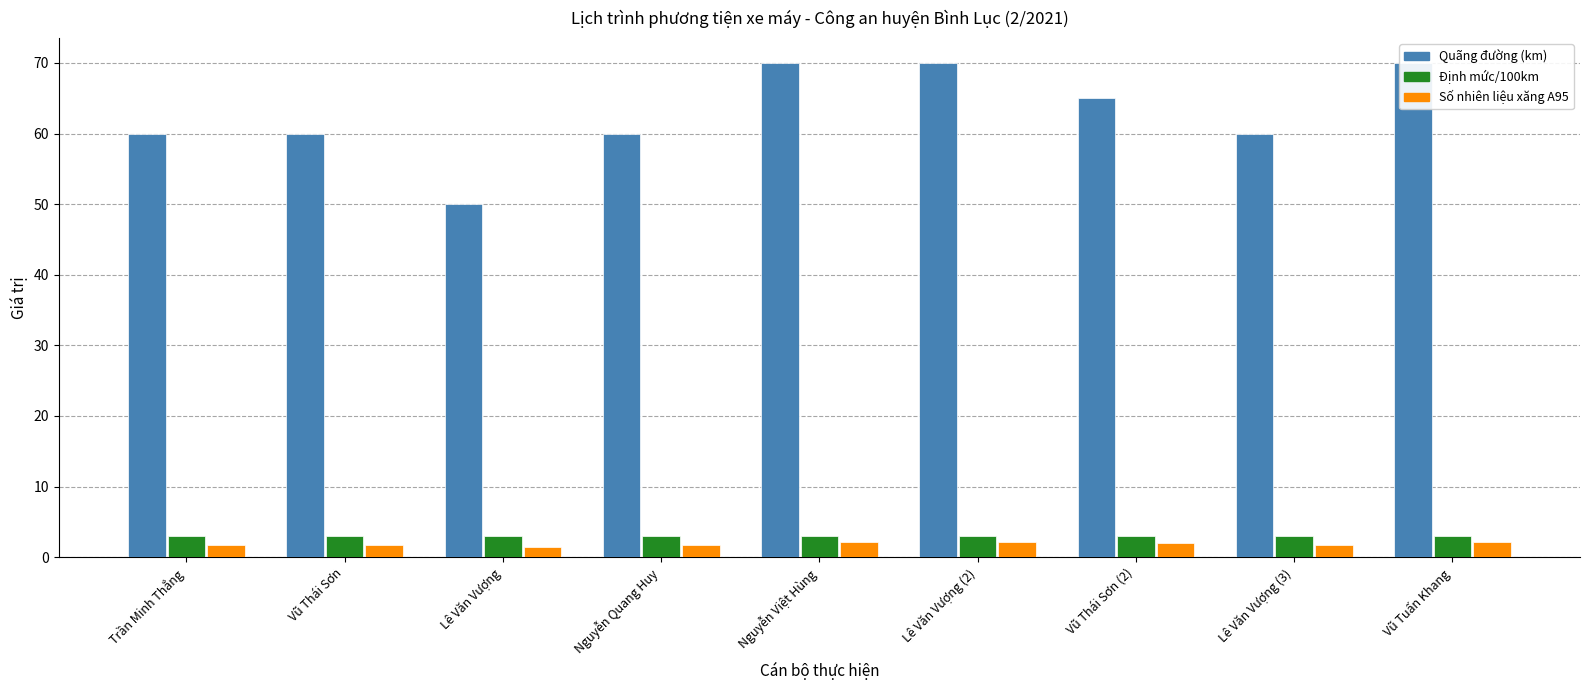

What is the minimum value shown in the chart?

1.5